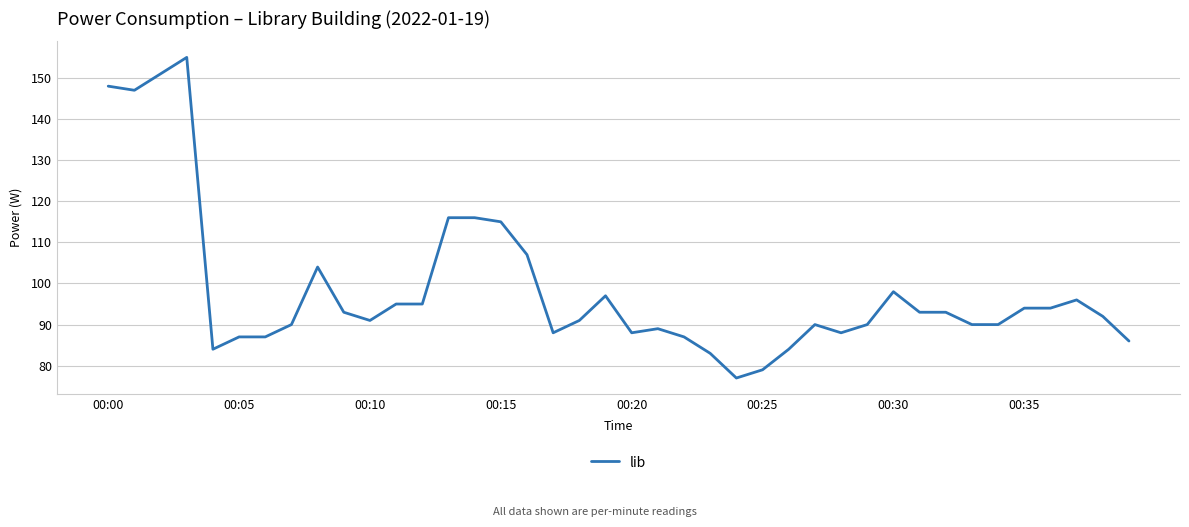

What is the smallest value displayed?

77